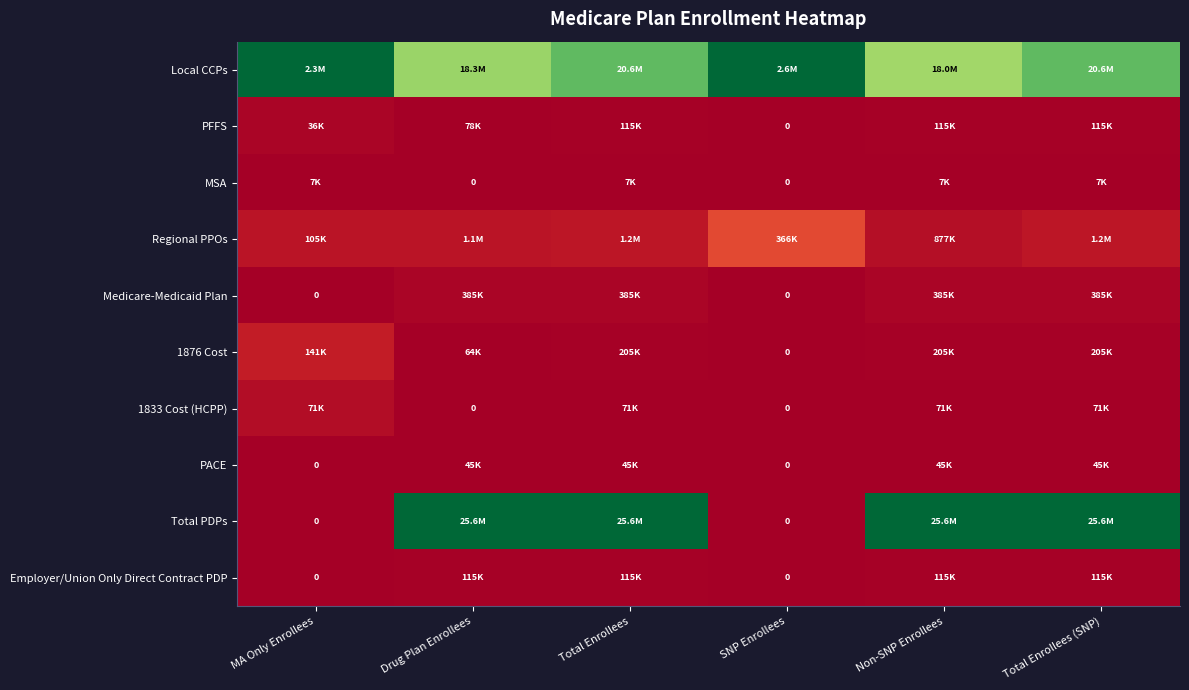

Between Total Enrollees and Drug Plan Enrollees, which is larger?

Total Enrollees